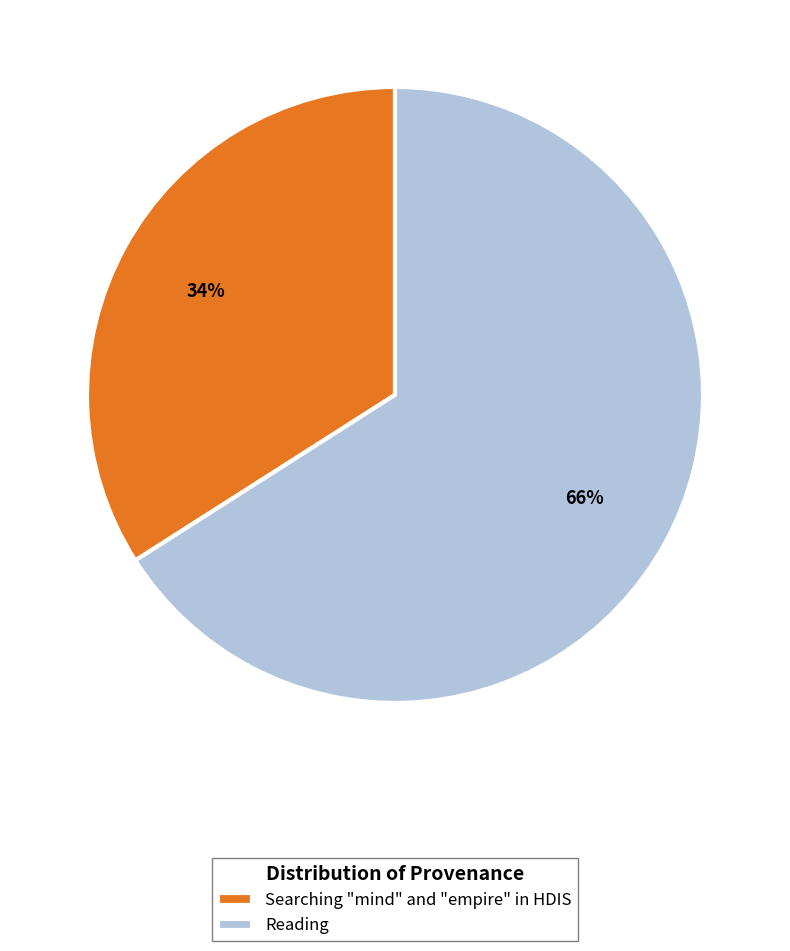

Between Reading and Searching "mind" and "empire" in HDIS, which is larger?

Reading